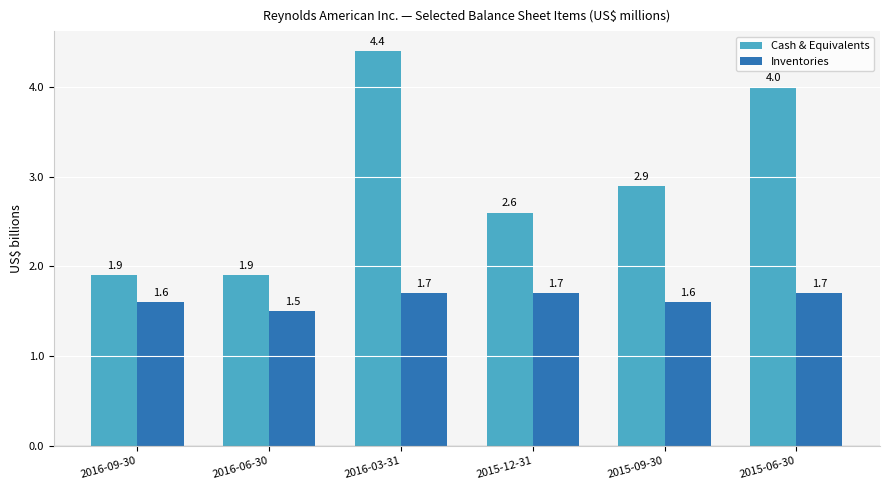

What is the difference between the highest and lowest values at 2015-09-30?

1.3